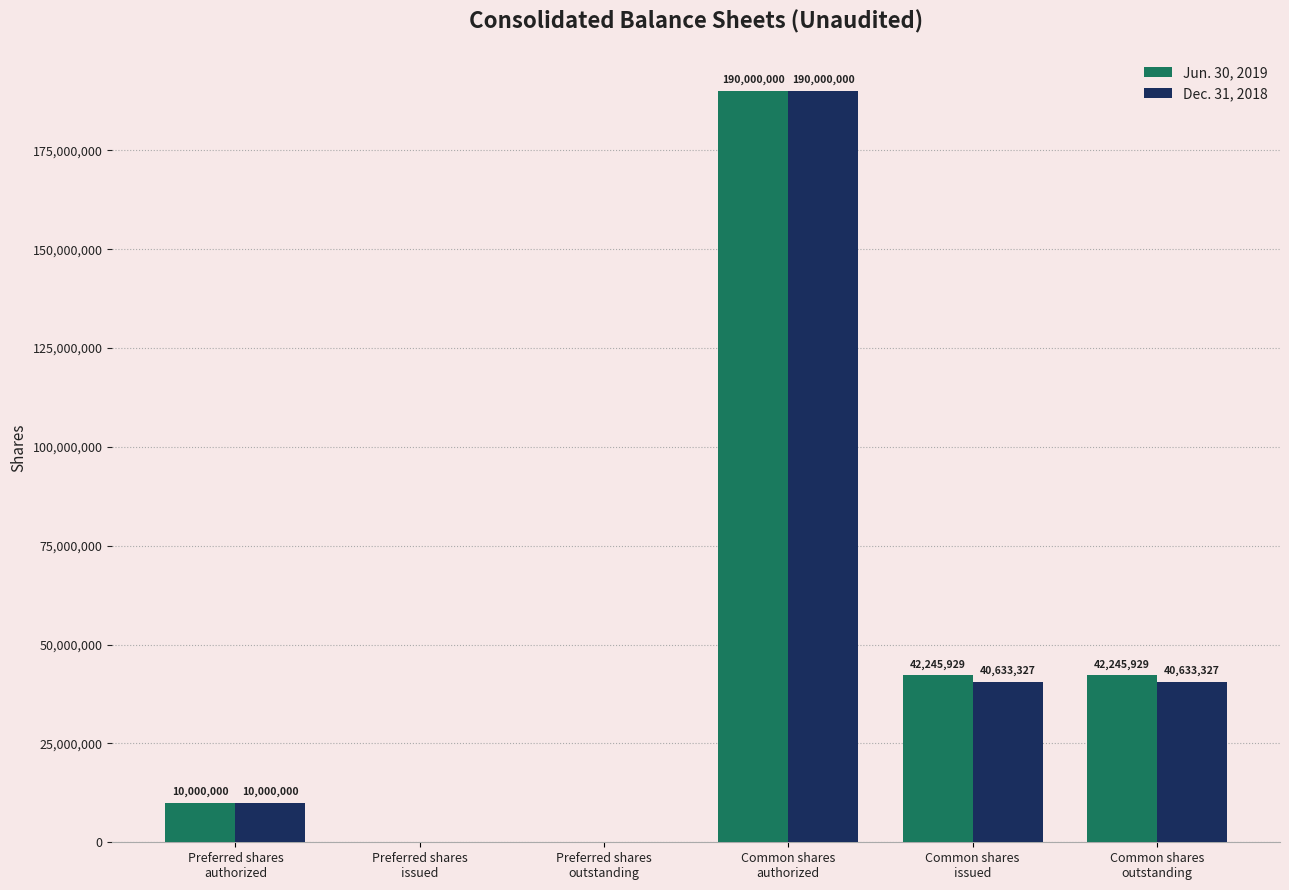

What is the average value of the Jun. 30, 2019 series?

47415310